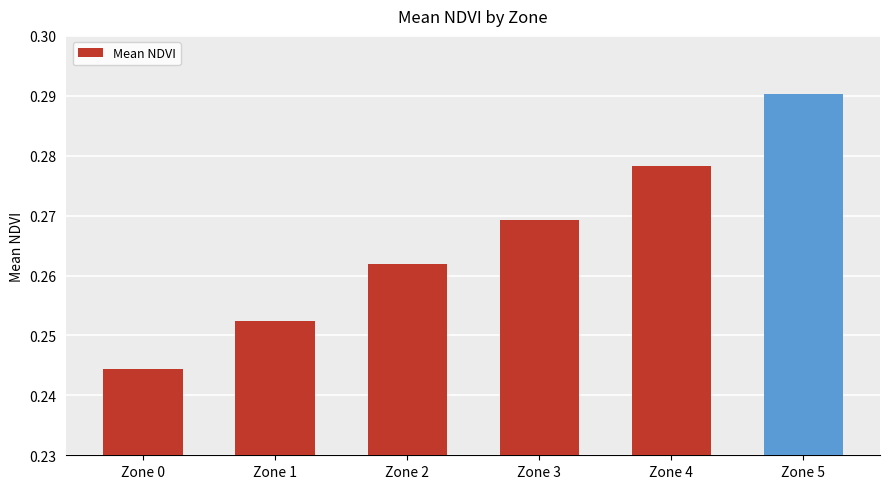

What is the sum of all values?

1.6